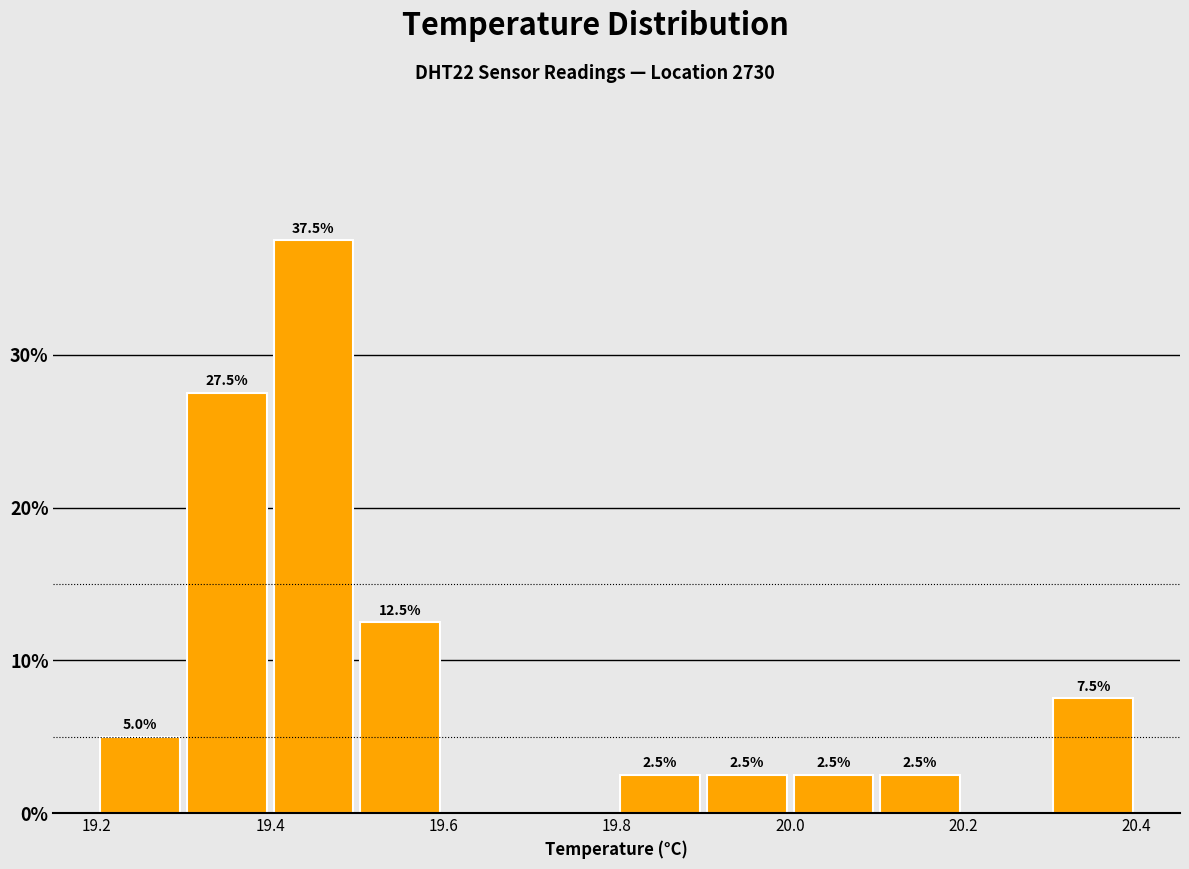

Which range on the x-axis has the tallest bar?

19.4 to 19.5